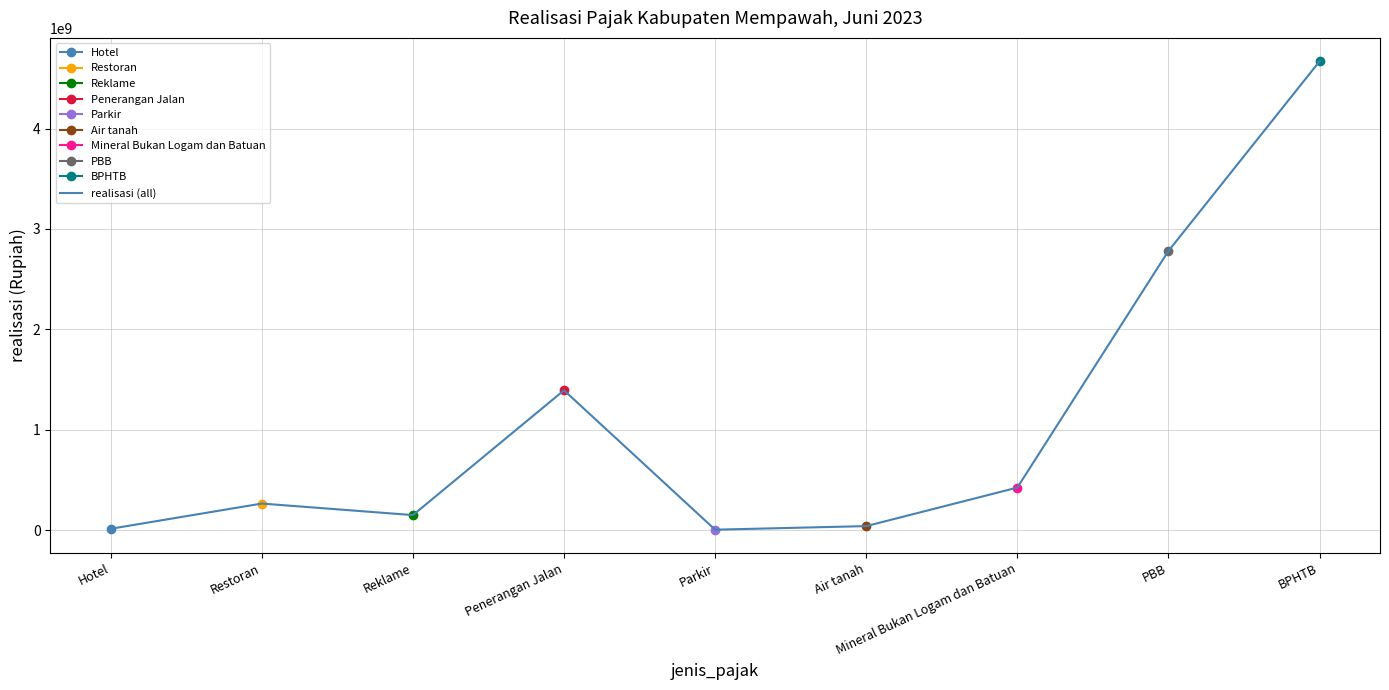

What is the value of the 1st point from the left?

15408935.0